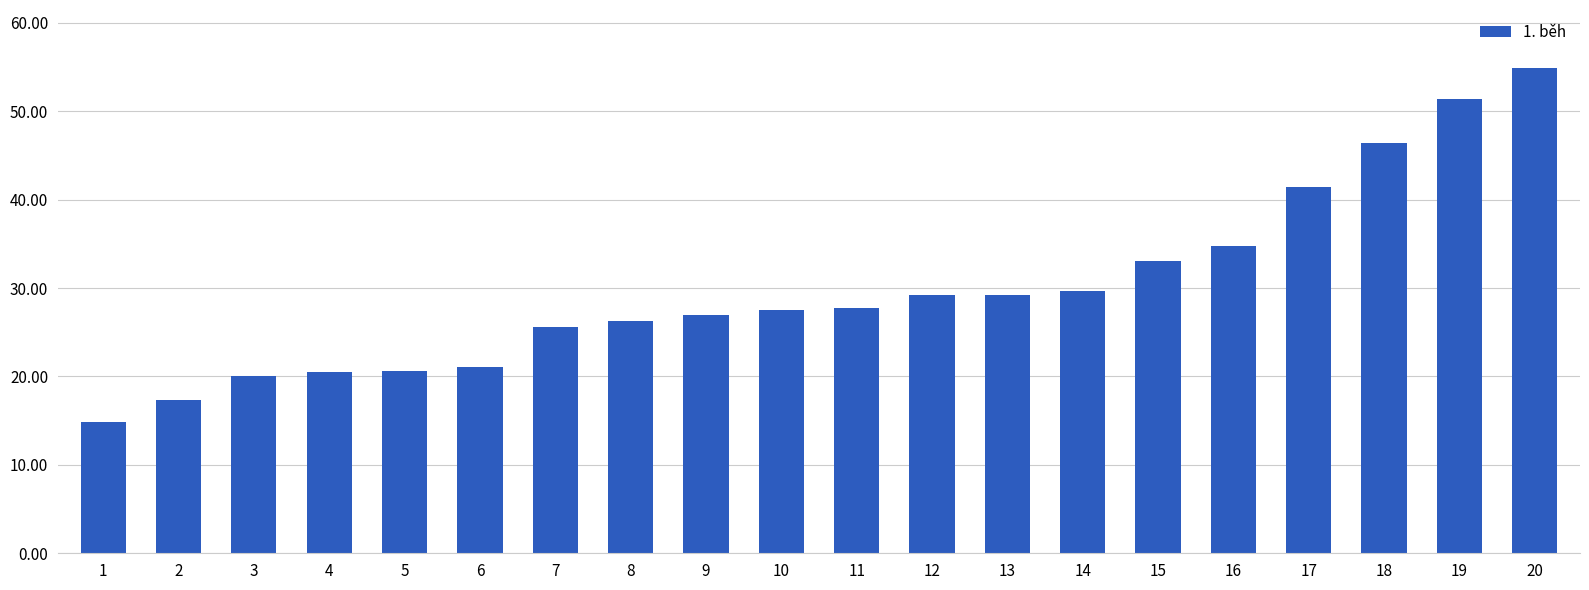

What is the ratio of the value at 9 to the value at 7?

1.1